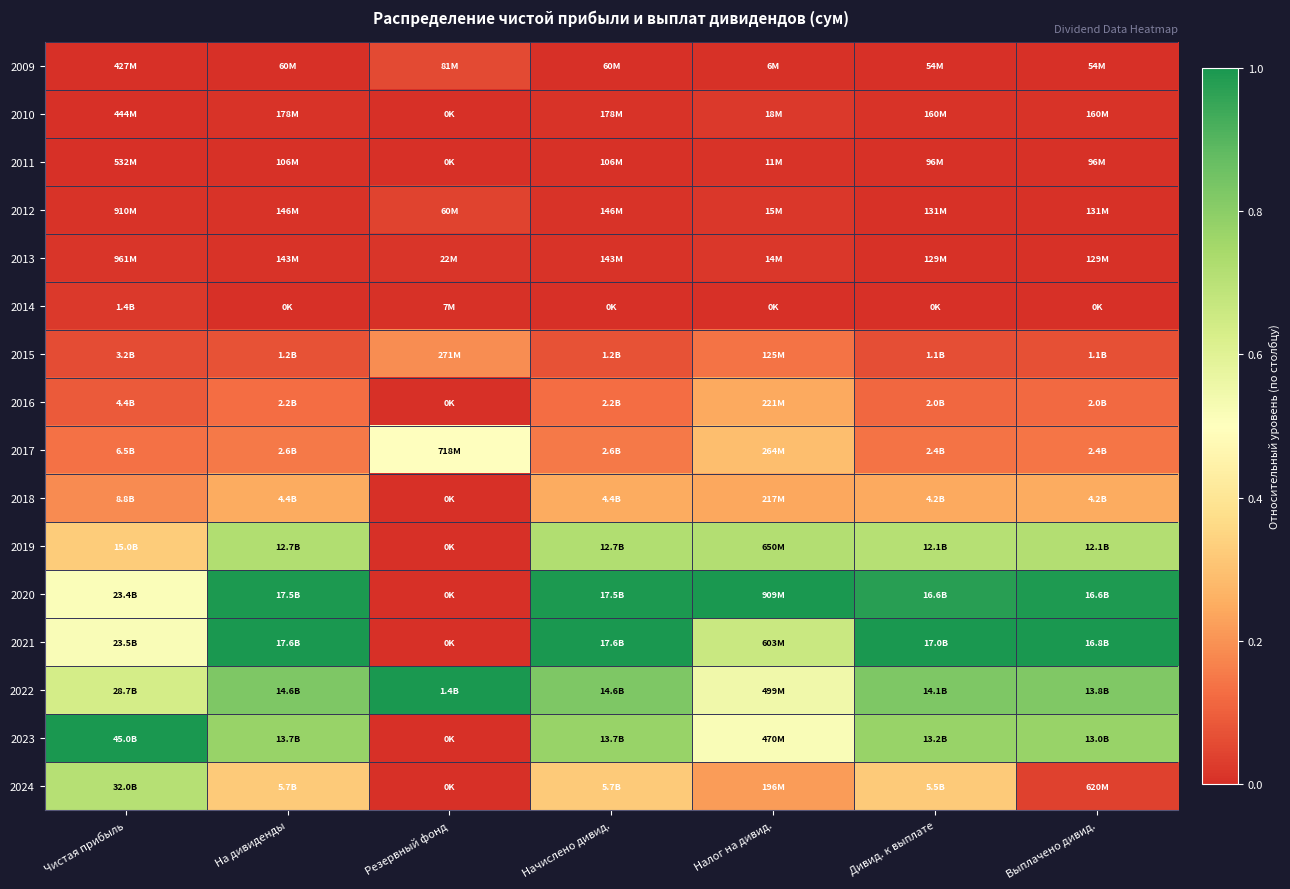

How many categories are shown in the chart?

7